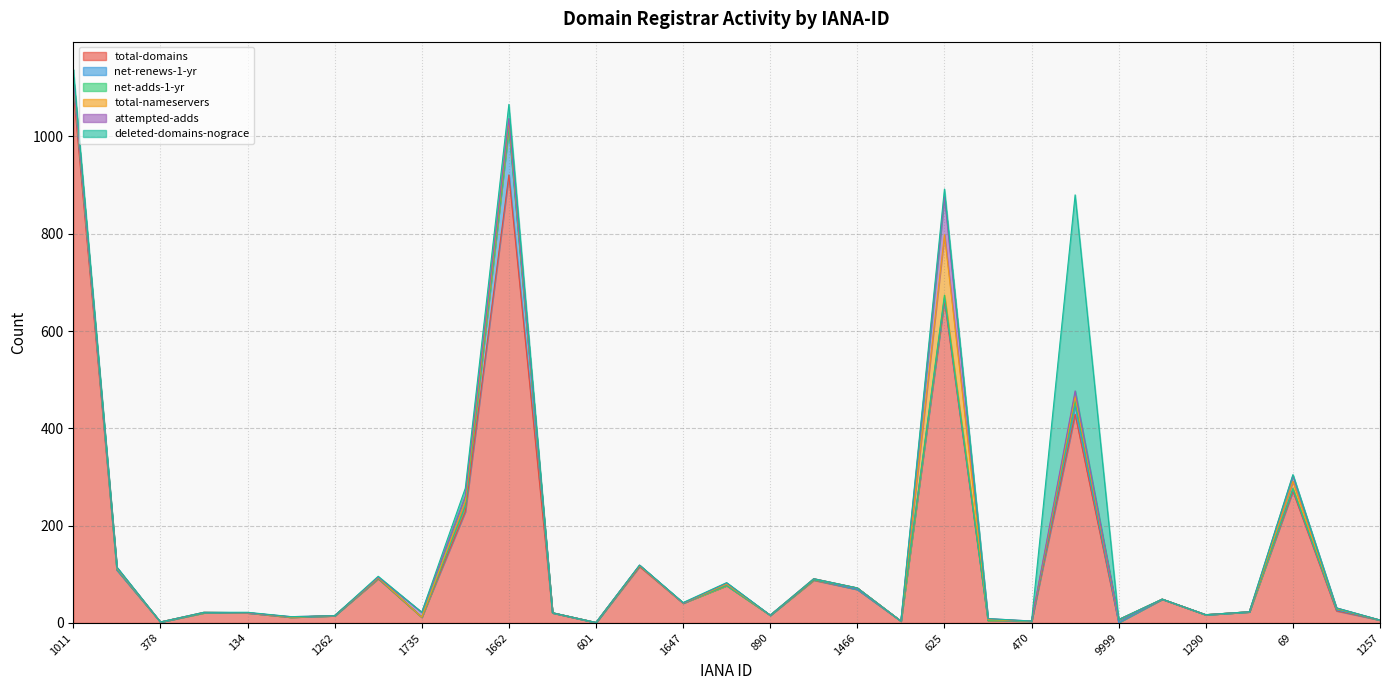

How many values in the deleted-domains-nograce series exceed 0?

11